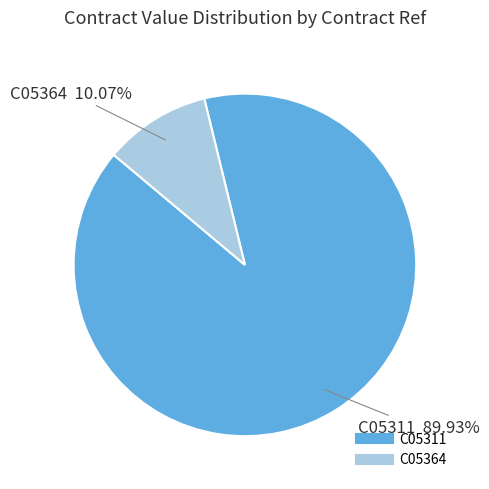

What is the total percentage of C05364 and C05311?

100.0%